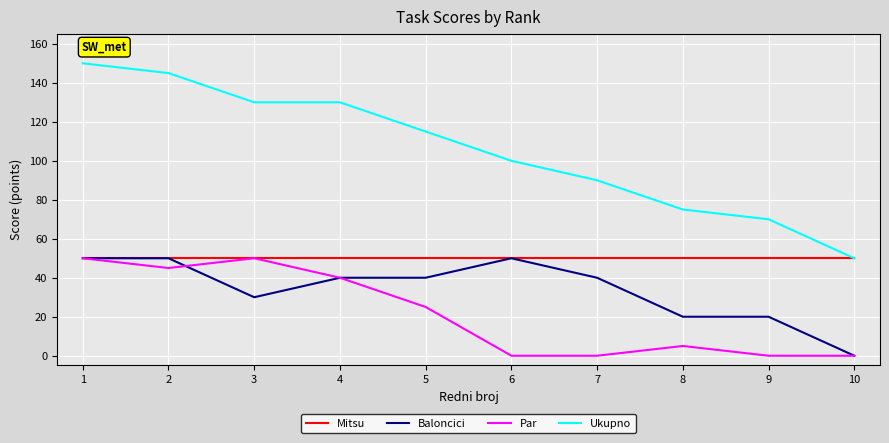

Is it true that Baloncici equals 0 at 10?

True